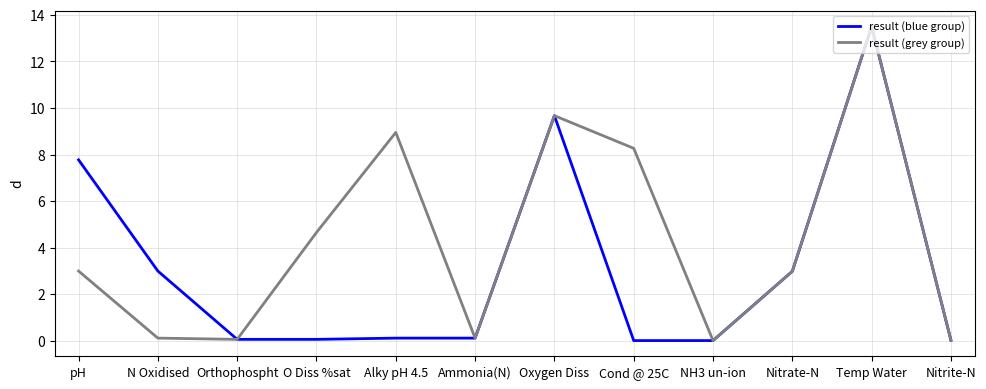

Between N Oxidised and Orthophospht, which series saw the biggest shift?

result (blue group)